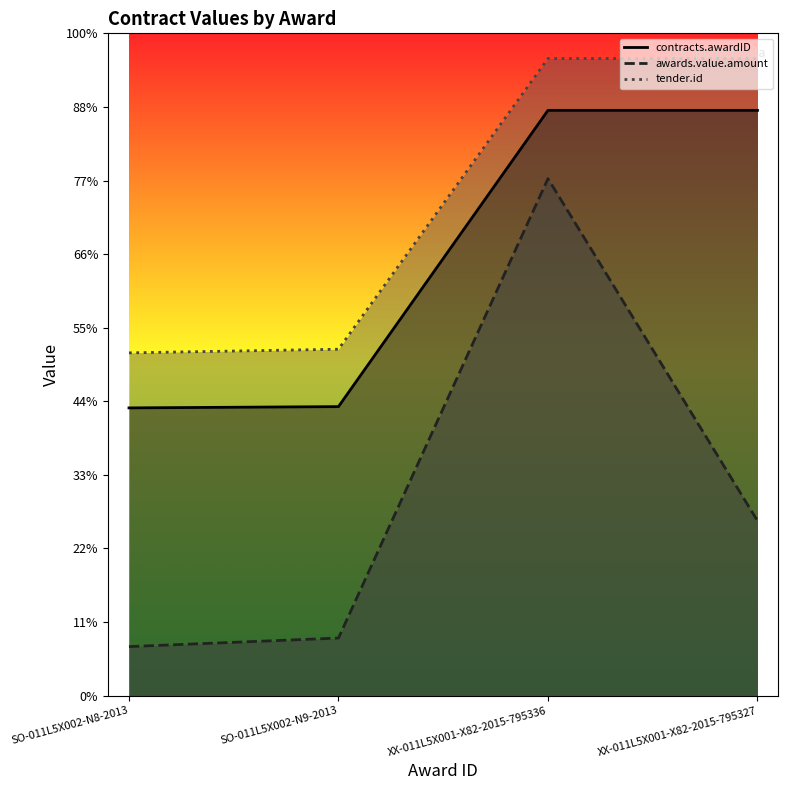

What are all the series names shown in the legend?

contracts.awardID, awards.value.amount, tender.id